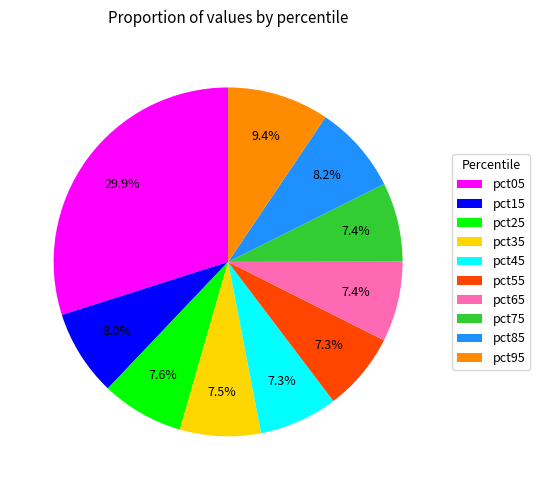

How many slices are in this pie chart?

10